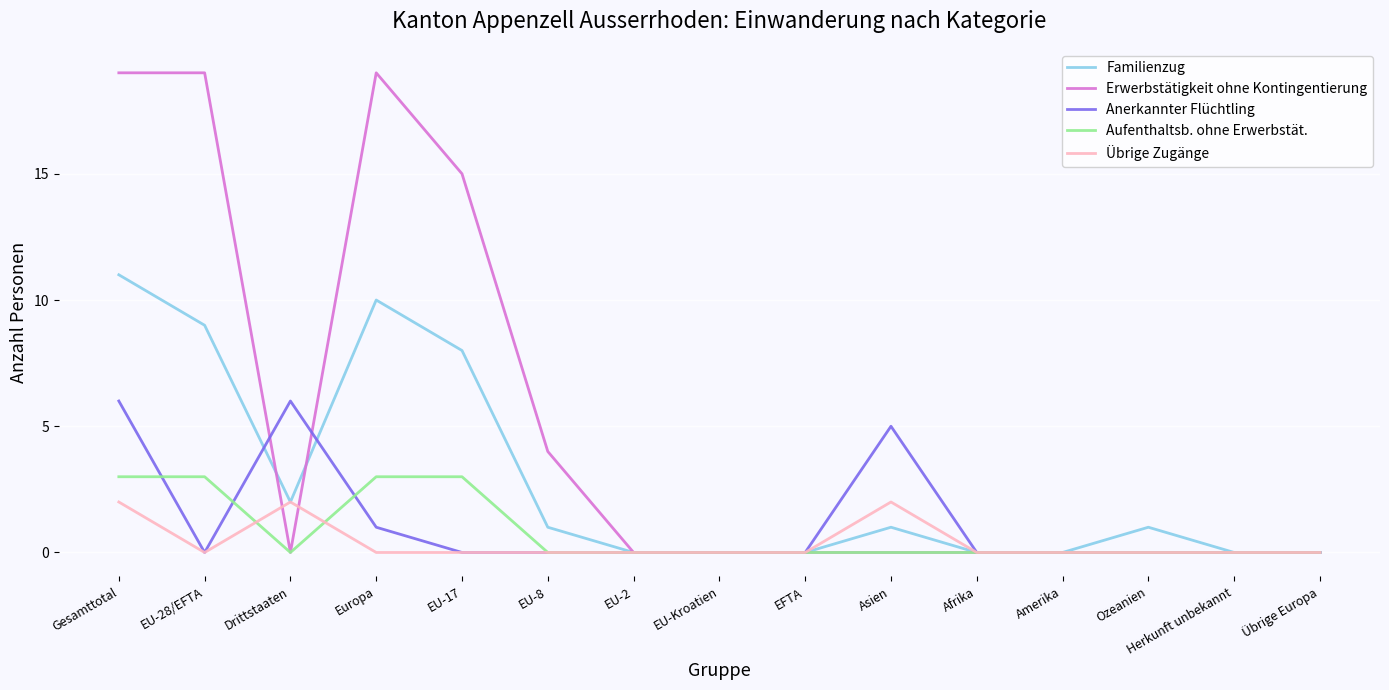

Reading left to right, list all the values displayed in this chart.

Familienzug: 11	9	2	10	8	1	0	0	0	1	0	0	1	0	0
Erwerbstätigkeit ohne Kontingentierung: 19	19	0	19	15	4	0	0	0	0	0	0	0	0	0
Anerkannter Flüchtling: 6	0	6	1	0	0	0	0	0	5	0	0	0	0	0
Aufenthaltsb. ohne Erwerbstät.: 3	3	0	3	3	0	0	0	0	0	0	0	0	0	0
Übrige Zugänge: 2	0	2	0	0	0	0	0	0	2	0	0	0	0	0